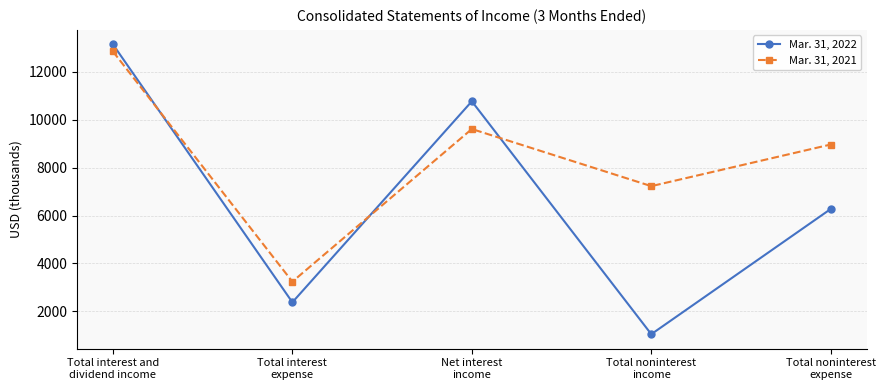

True or false: Mar. 31, 2022 and Mar. 31, 2021 intersect in this chart.

True